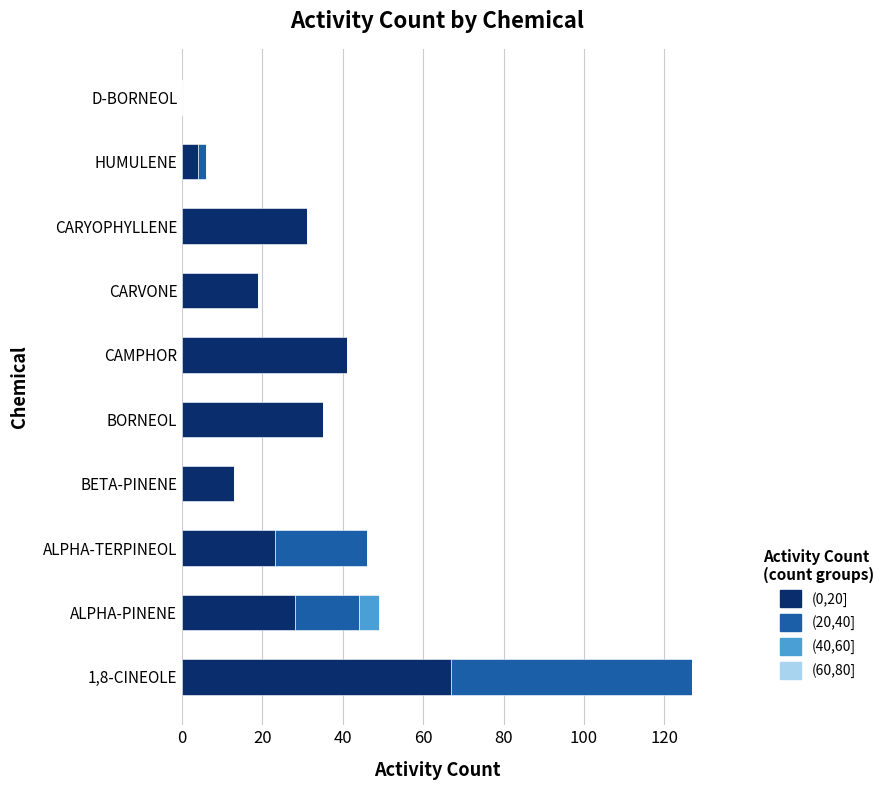

At which category is the sum across all series the highest?

1,8-CINEOLE